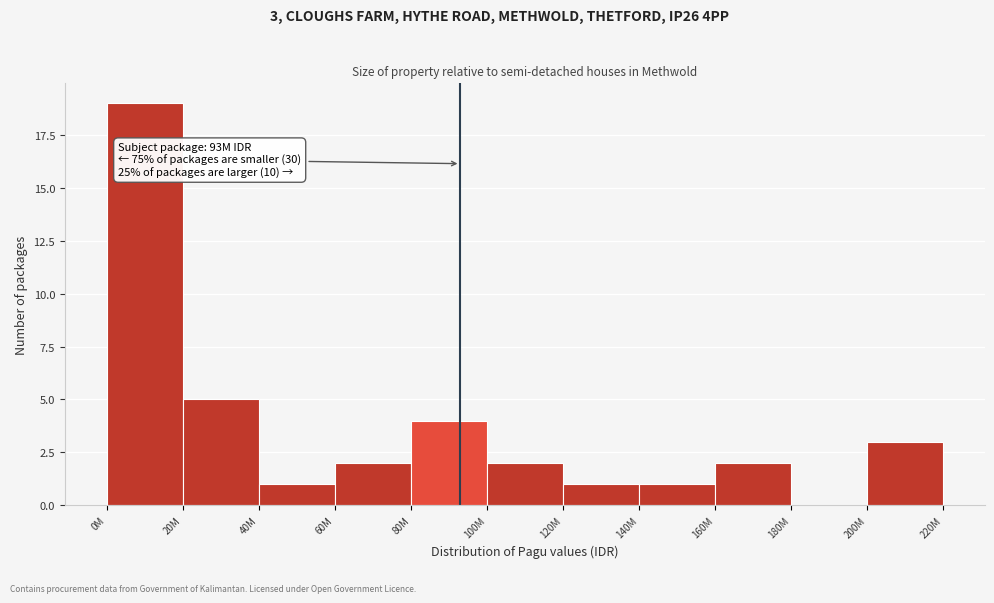

Reading left to right, list all the values displayed in this chart.

0M=19	20M=5	40M=1	60M=2	80M=4	100M=2	120M=1	140M=1	160M=2	180M=0	200M=3